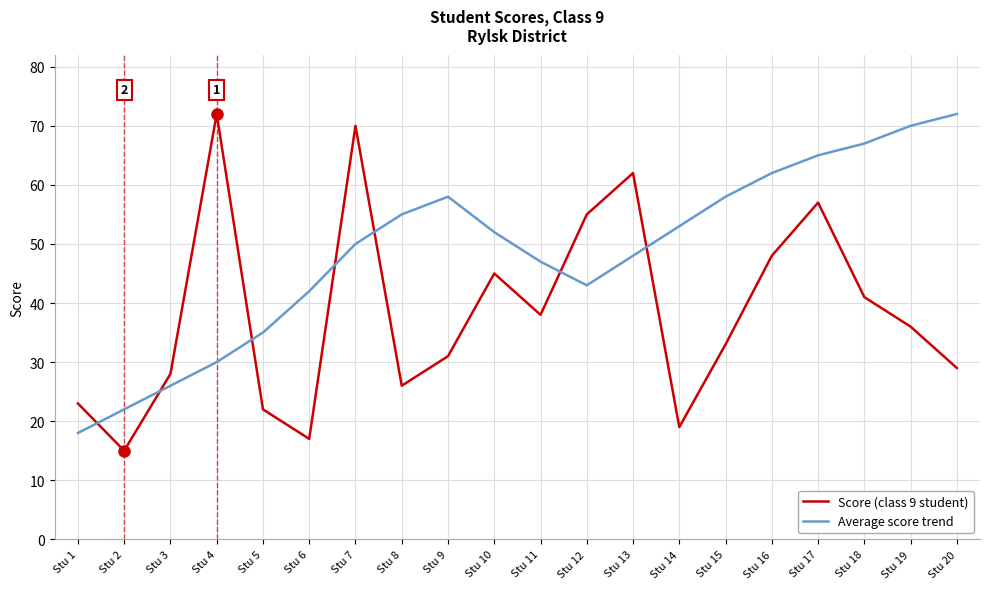

At which category is the sum across all series the highest?

Stu 17